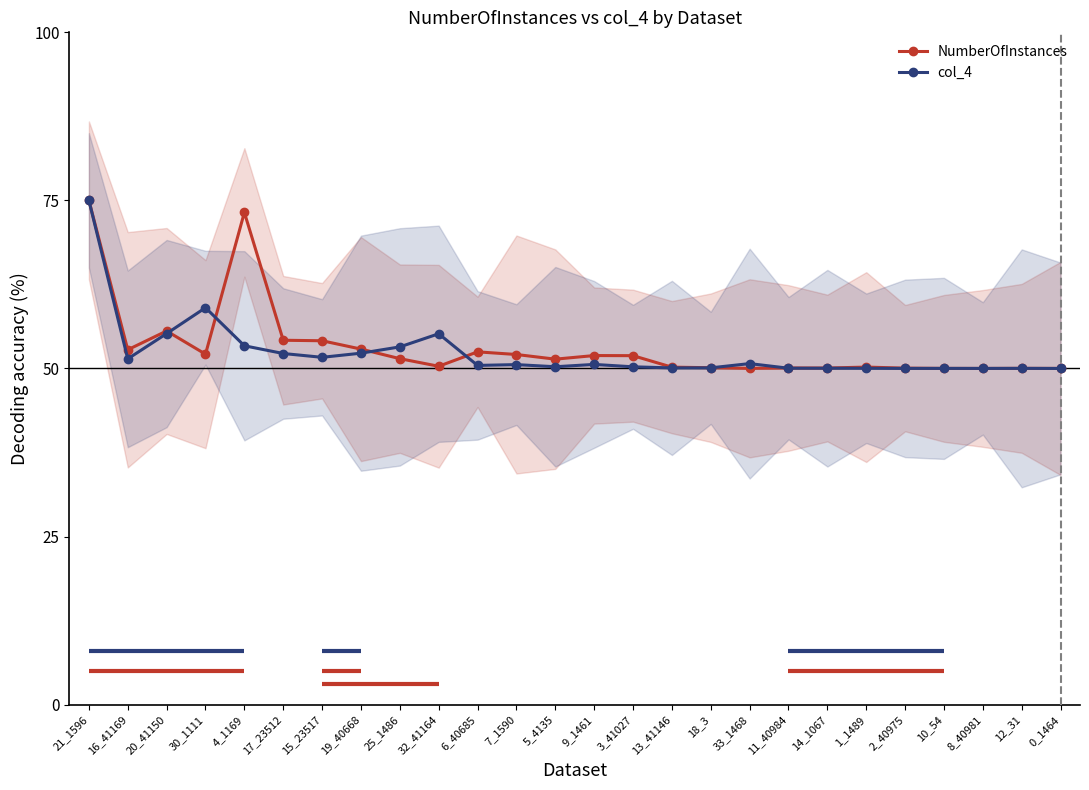

List the series in order of their overall mean, lowest first.

col_4, NumberOfInstances